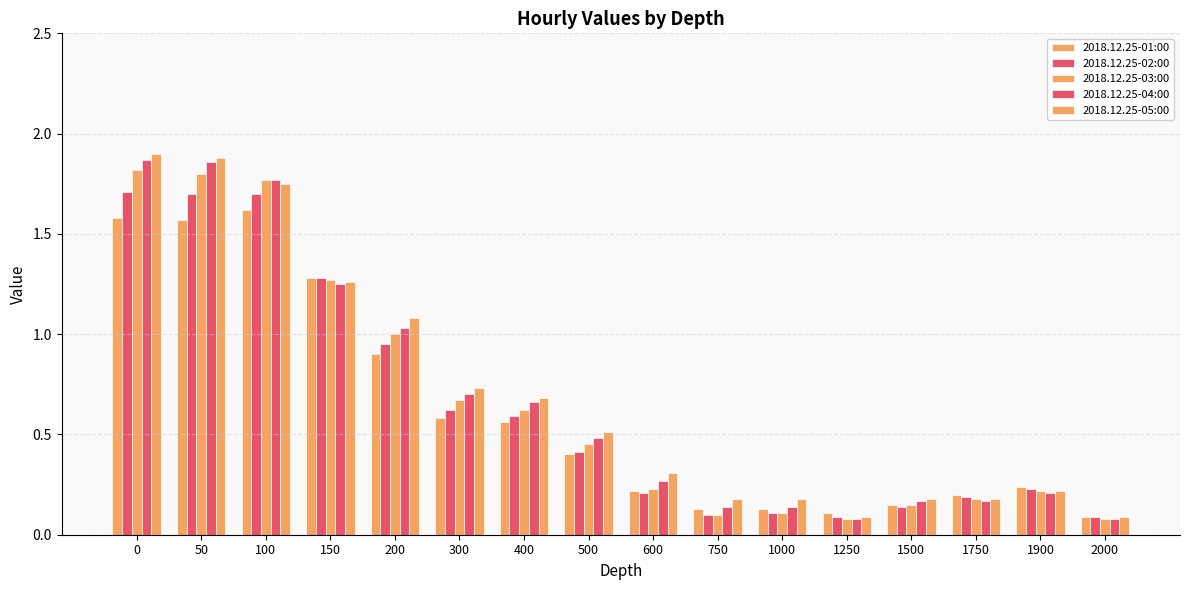

Rank the series by their maximum value, from lowest to highest.

2018.12.25-01:00, 2018.12.25-02:00, 2018.12.25-03:00, 2018.12.25-04:00, 2018.12.25-05:00